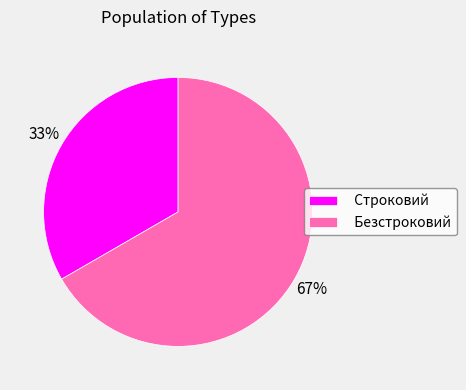

What is the smallest slice in the pie chart?

Строковий